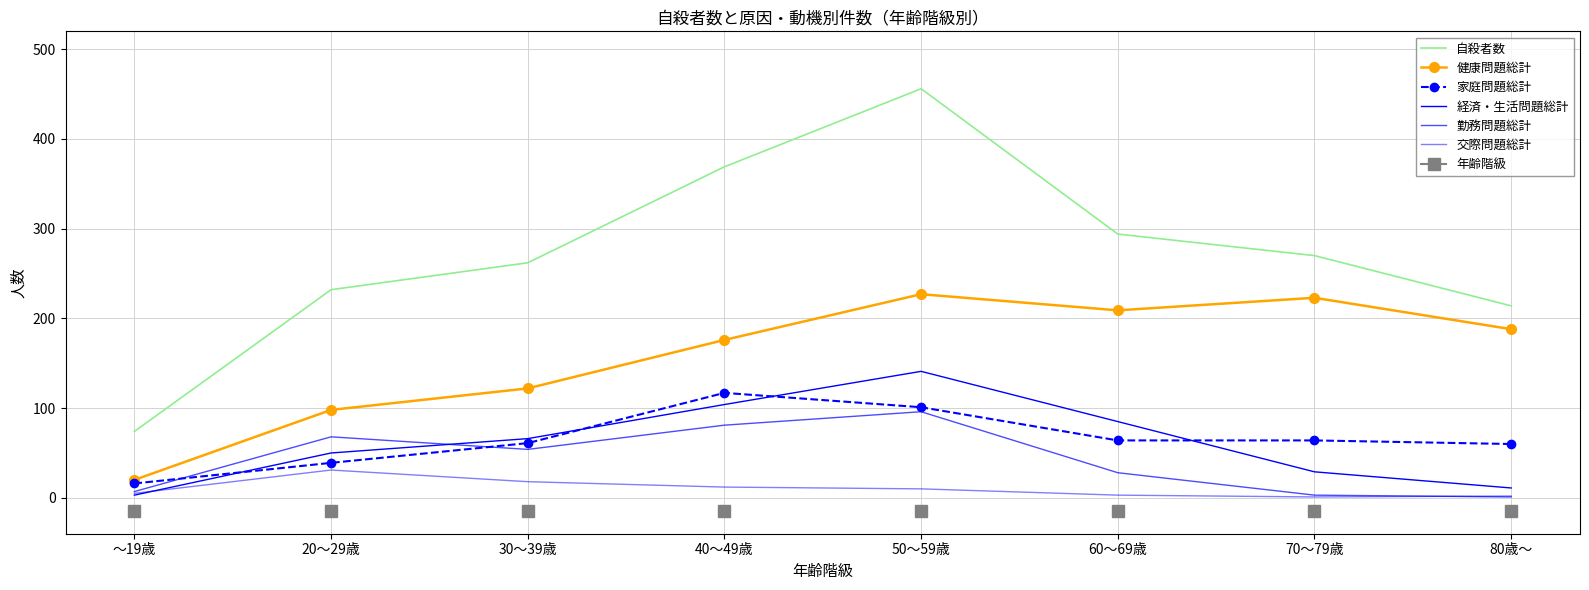

Reading left to right, list all the values displayed in this chart.

自殺者数: ～19歳=74	20～29歳=232	30～39歳=262	40～49歳=369	50～59歳=456	60～69歳=294	70～79歳=270	80歳～=214
健康問題総計: ～19歳=20	20～29歳=98	30～39歳=122	40～49歳=176	50～59歳=227	60～69歳=209	70～79歳=223	80歳～=188
家庭問題総計: ～19歳=16	20～29歳=39	30～39歳=61	40～49歳=117	50～59歳=101	60～69歳=64	70～79歳=64	80歳～=60
経済・生活問題総計: ～19歳=3	20～29歳=50	30～39歳=66	40～49歳=104	50～59歳=141	60～69歳=85	70～79歳=29	80歳～=11
勤務問題総計: ～19歳=7	20～29歳=68	30～39歳=54	40～49歳=81	50～59歳=96	60～69歳=28	70～79歳=3	80歳～=1
交際問題総計: ～19歳=5	20～29歳=31	30～39歳=18	40～49歳=12	50～59歳=10	60～69歳=3	70～79歳=1	80歳～=2